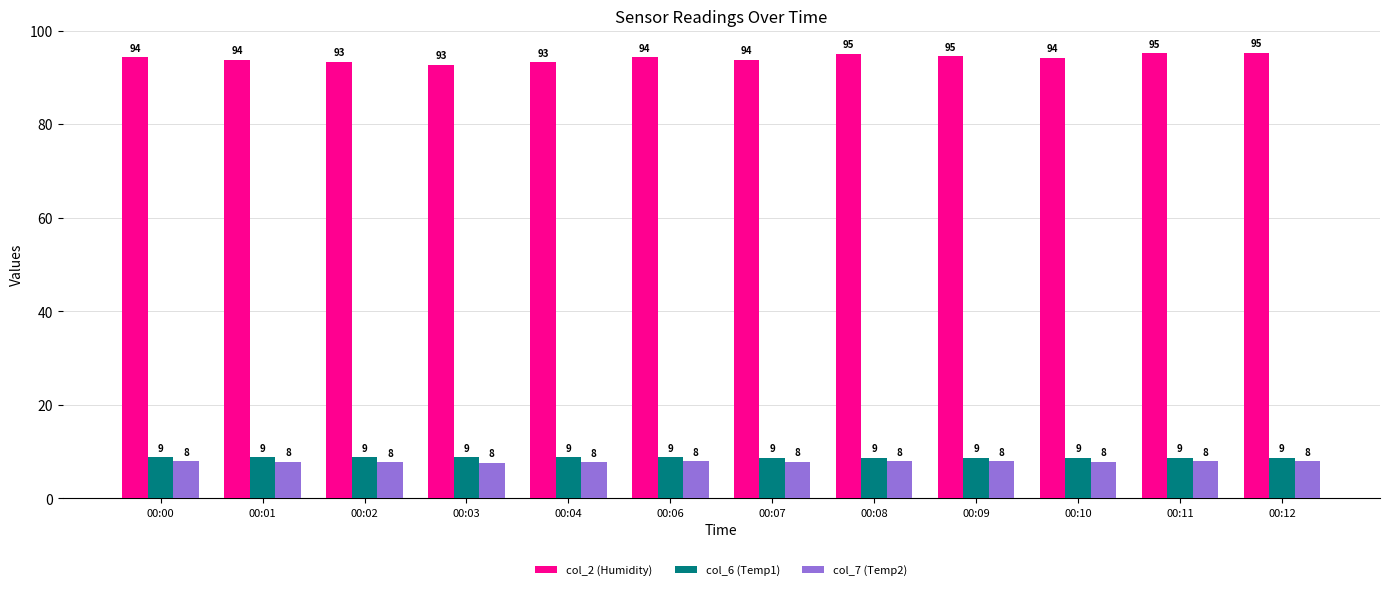

Where is col_2 (Humidity) nearest to the value 93?

00:04